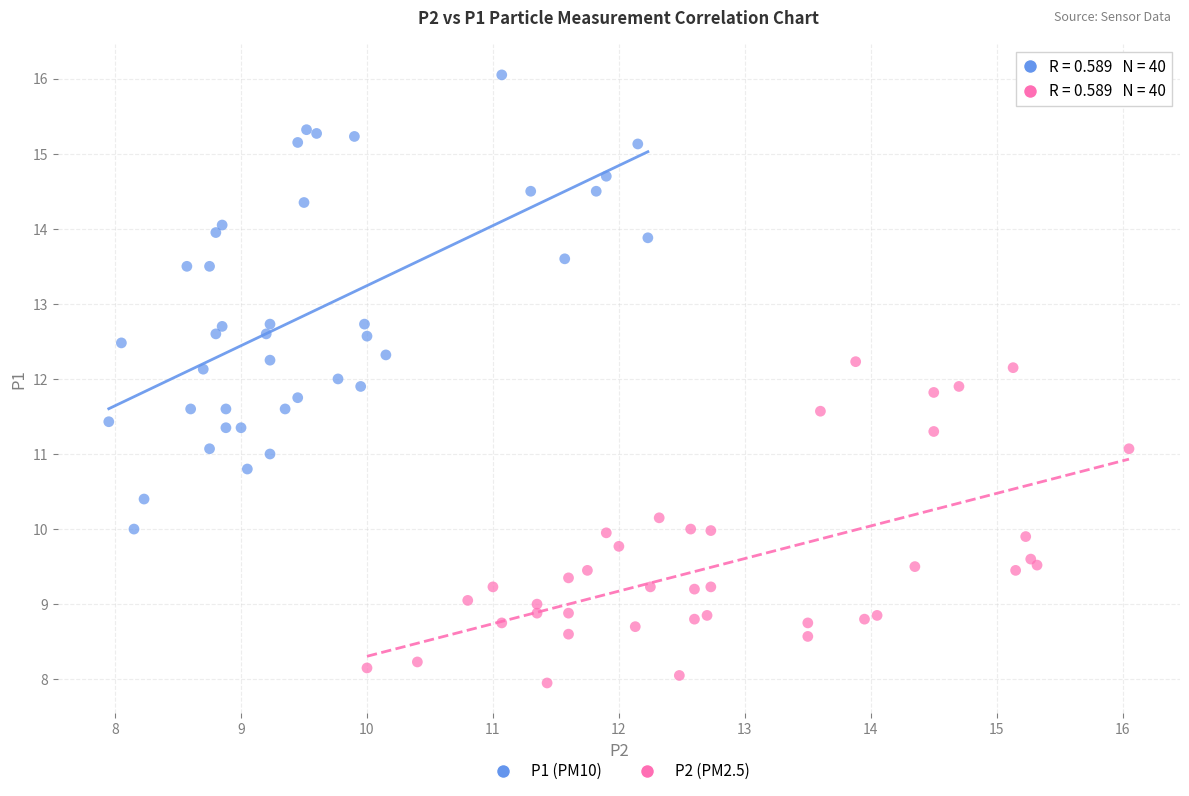

Which series has the widest spread of Y values?

P1 (PM10)